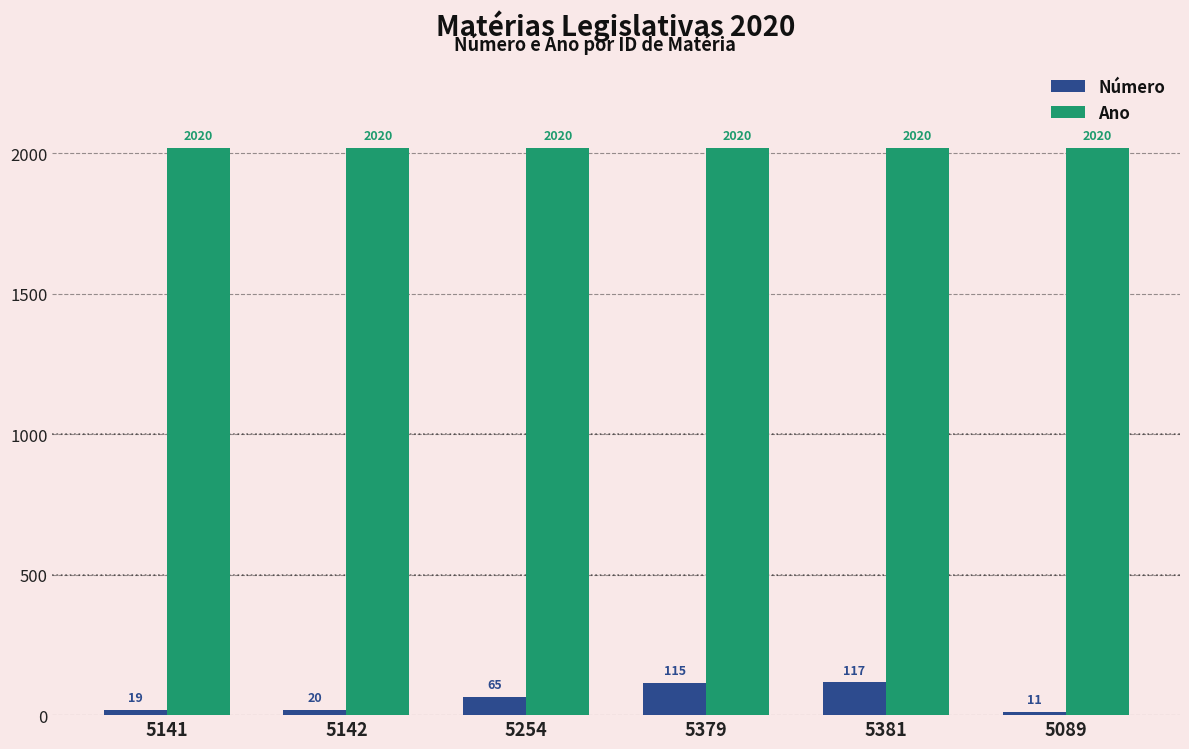

What is the smallest value displayed?

11